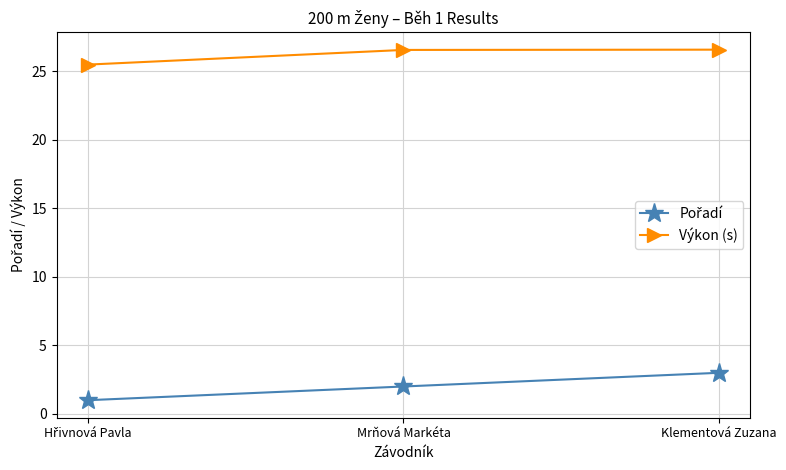

What is the smallest value displayed?

1.0